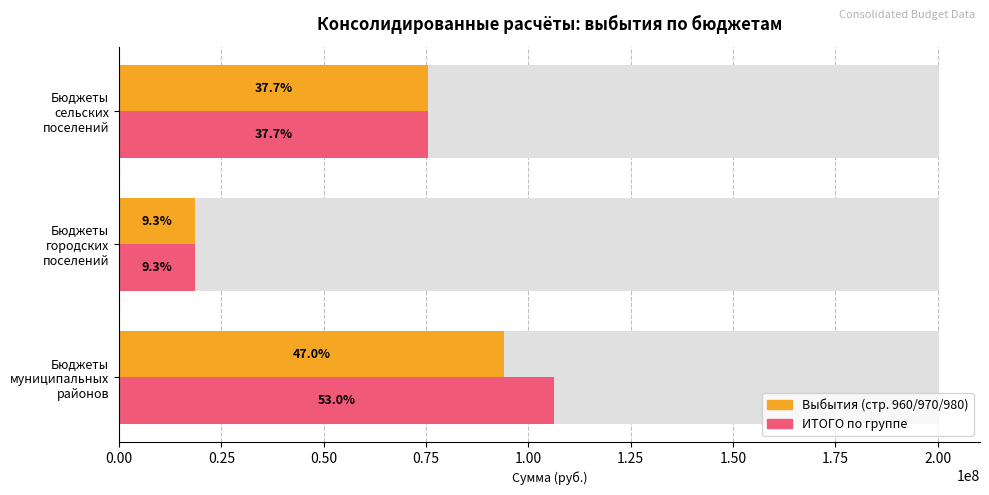

What is the spread (max minus min) of values at Бюджеты муниципальных районов?

12028554.3